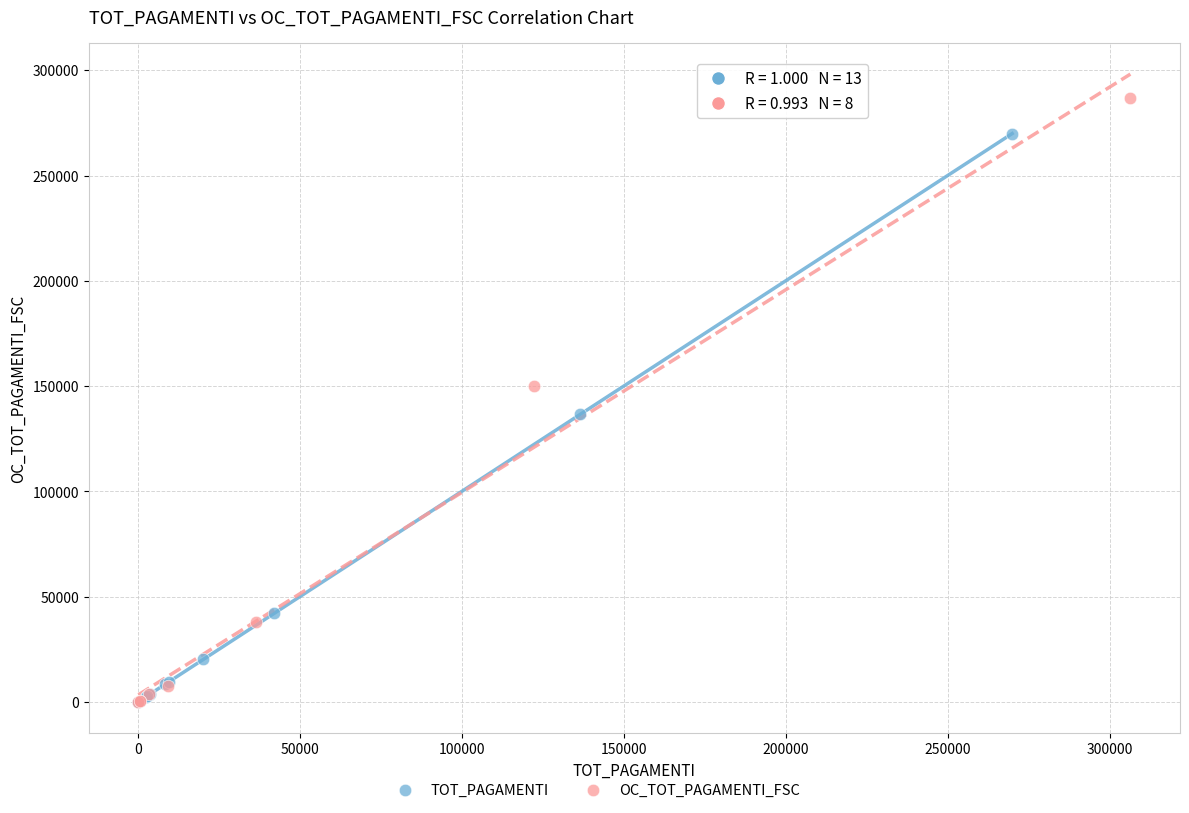

Which series contains the highest Y value?

OC_TOT_PAGAMENTI_FSC